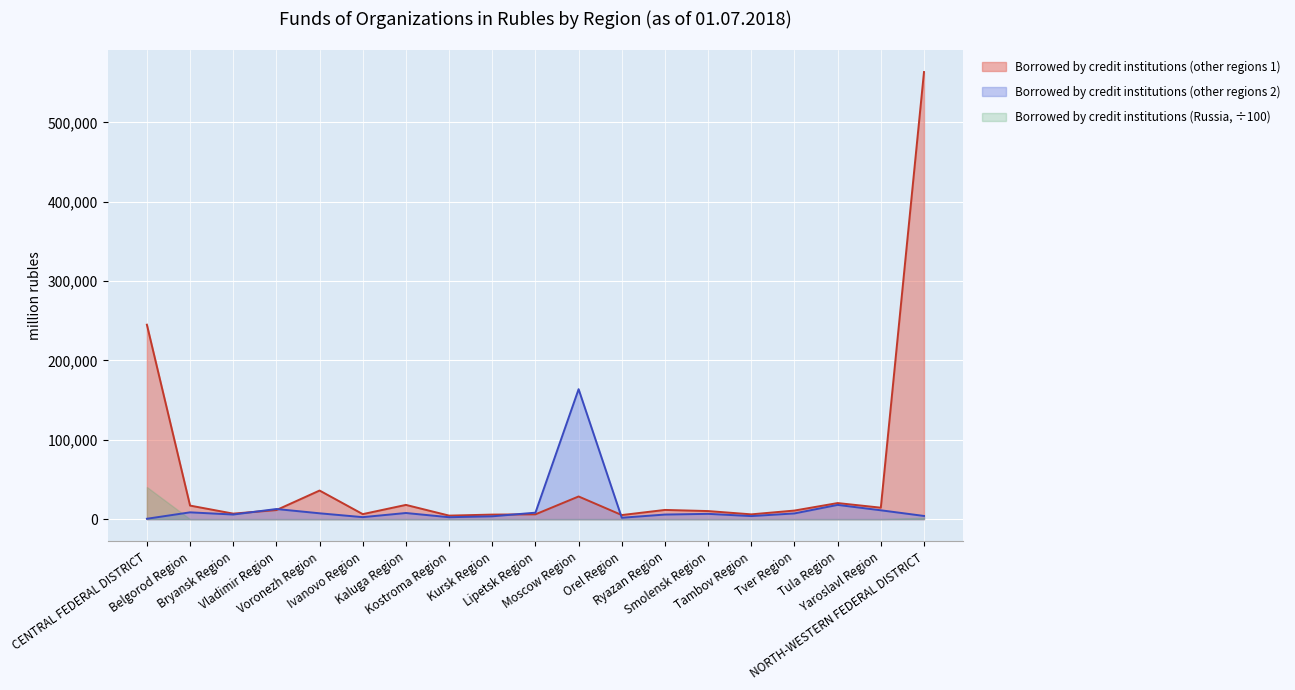

Which series has the largest total across all categories?

Borrowed by credit institutions (other regions 1)